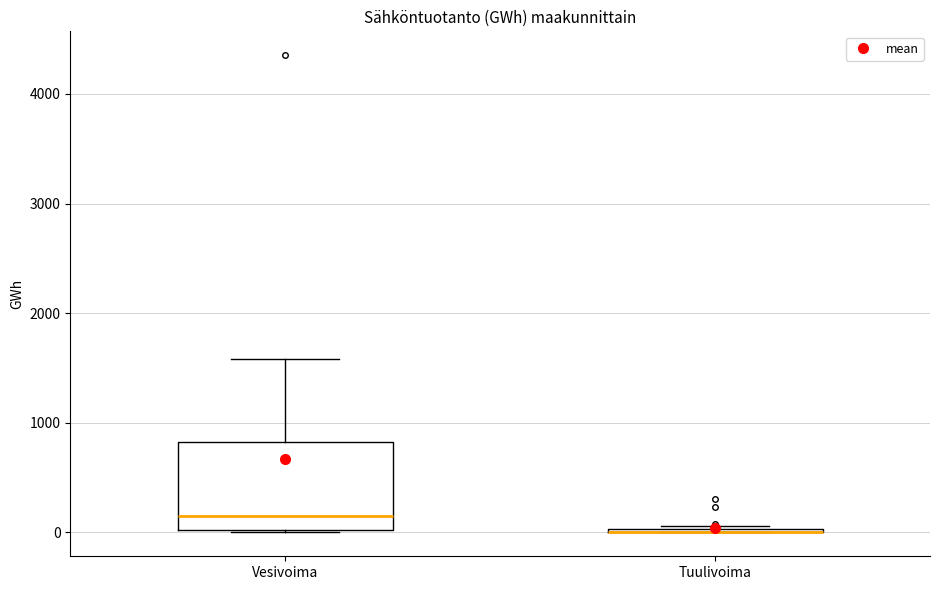

Reading left to right, read every box against the y-axis: the position of its median line, the range the box covers, and the ends of its whiskers. The values are not printed on the chart, so give them approximately, as read against the axis.

Vesivoima: median 200, box 0 to 800, whiskers 0 to 1600
Tuulivoima: box collapsed to a line at 0, whiskers 0 to 100